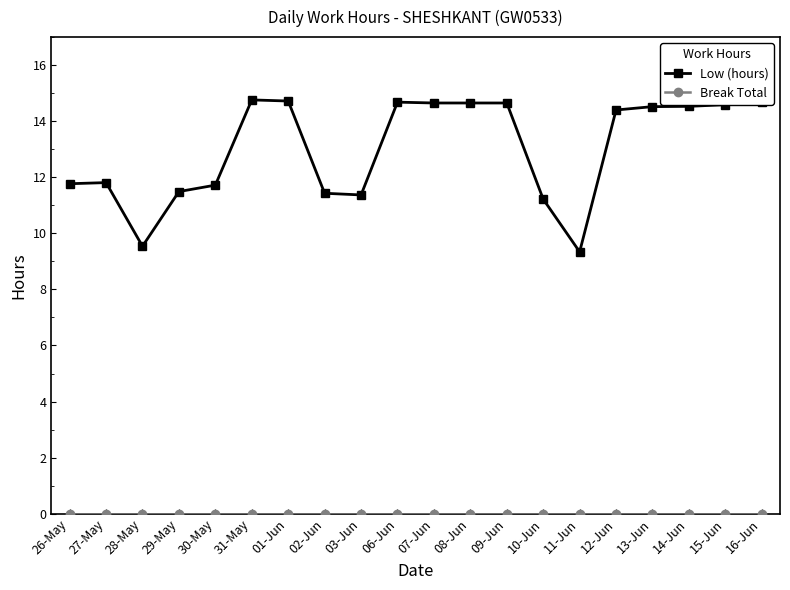

What is the difference between the highest and lowest values at 31-May?

14.8